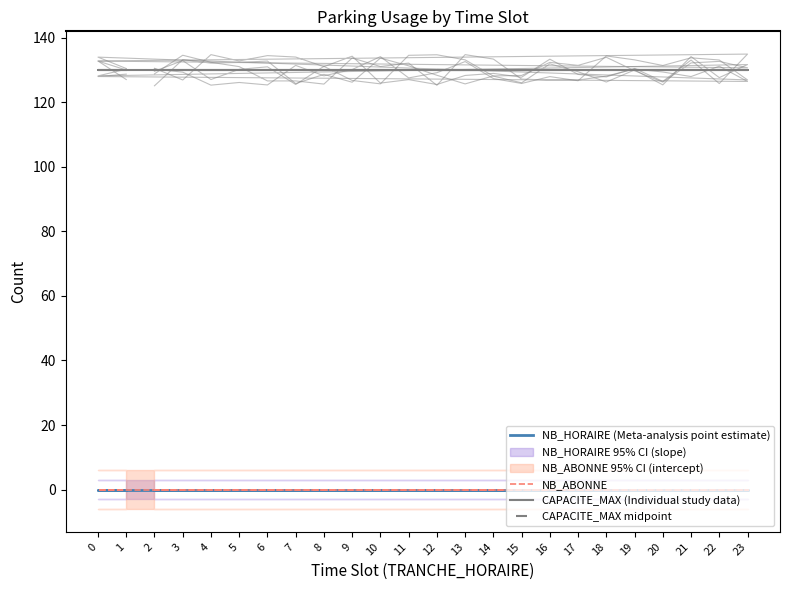

What is the difference between the highest and lowest values at 1?

130